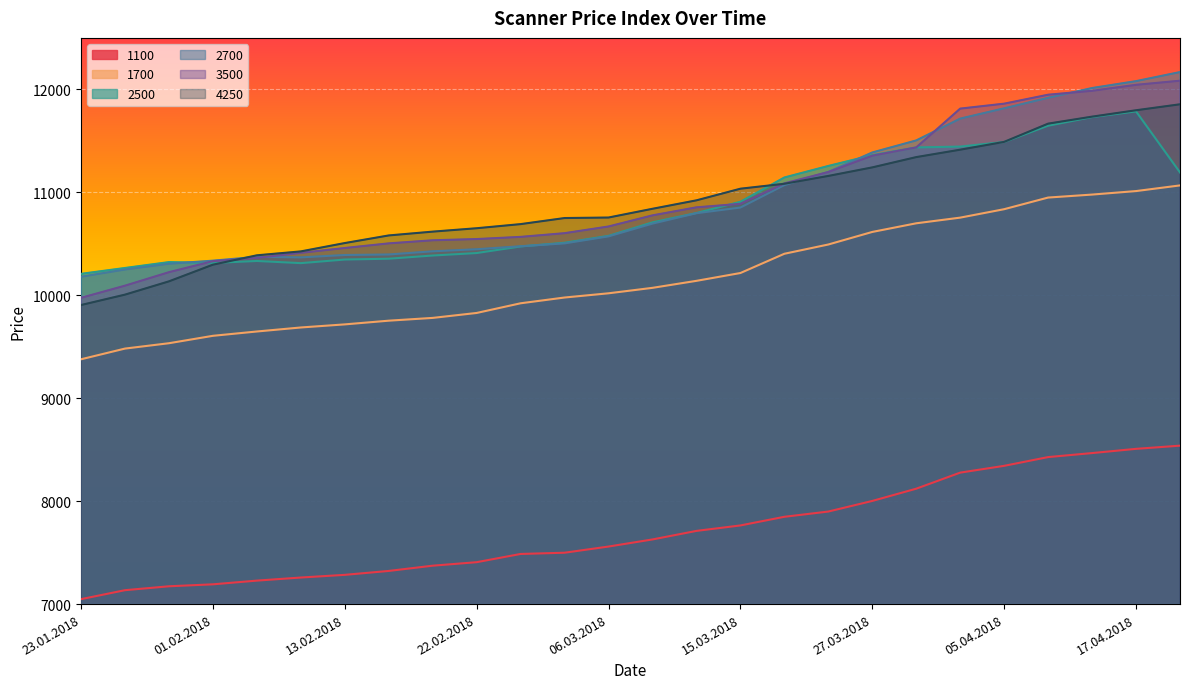

True or false: 2700 and 1100 cross at least once.

False